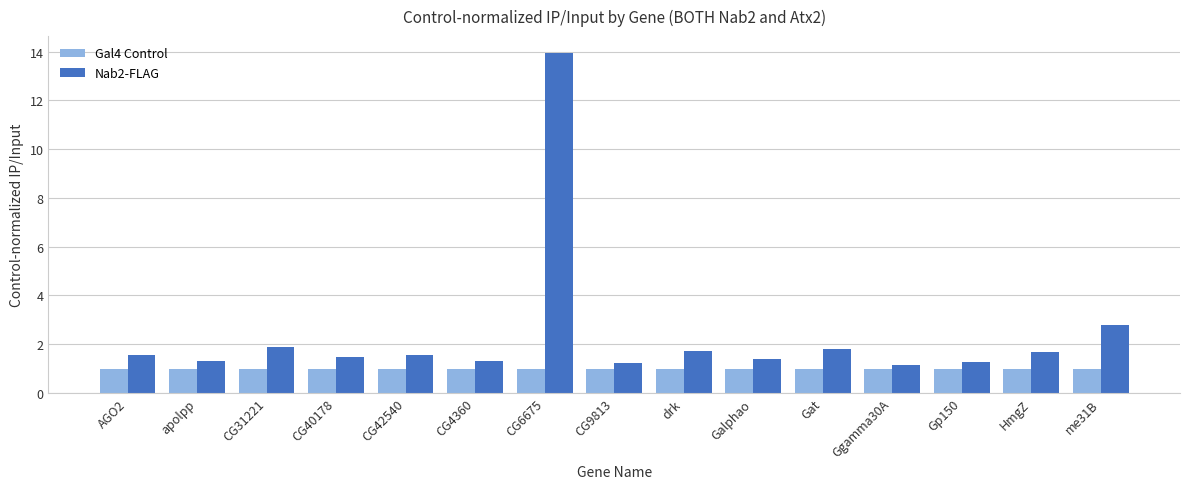

What is the smallest value displayed?

1.0